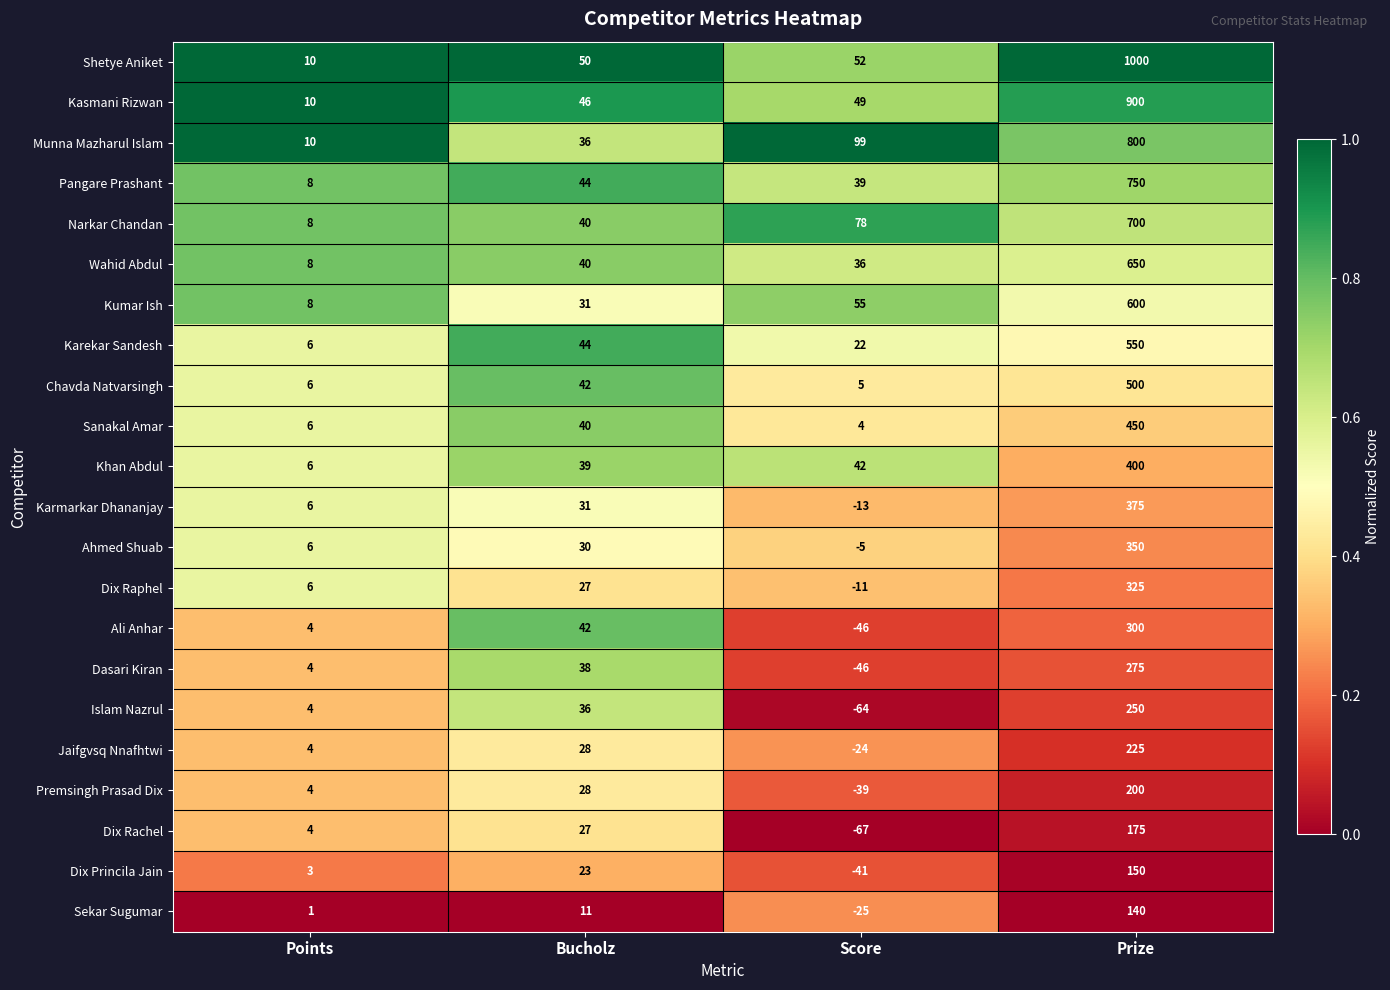

Is it true that Premsingh Prasad Dix equals 19 at Bucholz?

False